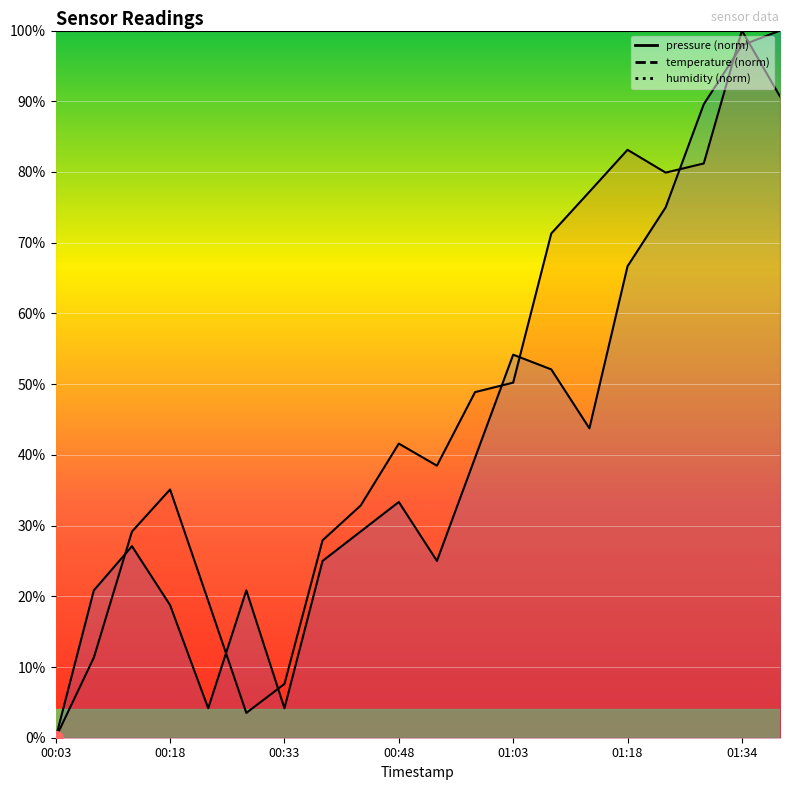

Which has a higher value, 00:58 or 01:34?

01:34